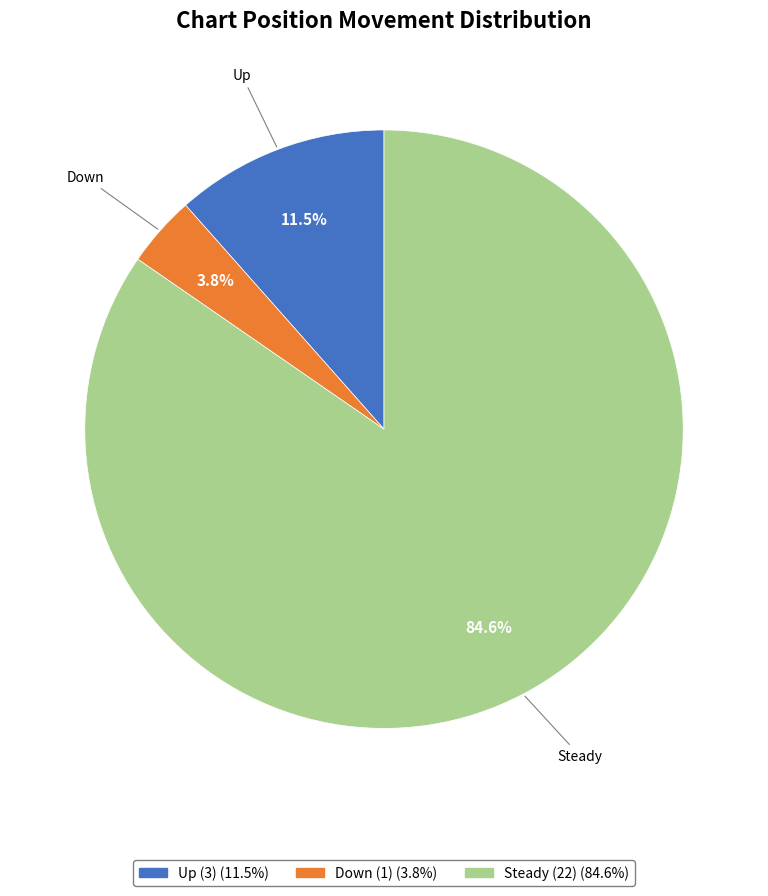

Is there any slice that represents more than half of the pie?

Yes